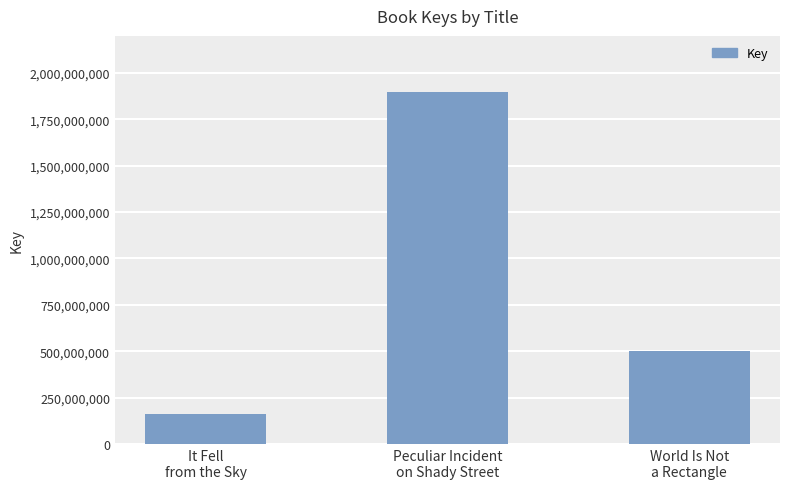

What value does the data have at World Is Not
a Rectangle, to the nearest 50?

501443700